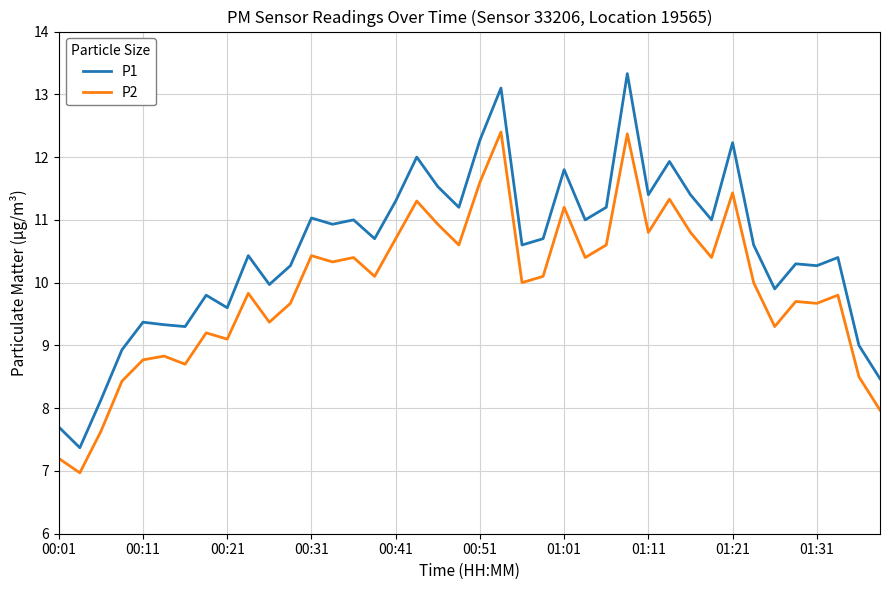

True or false: P1 and P2 cross at least once.

False